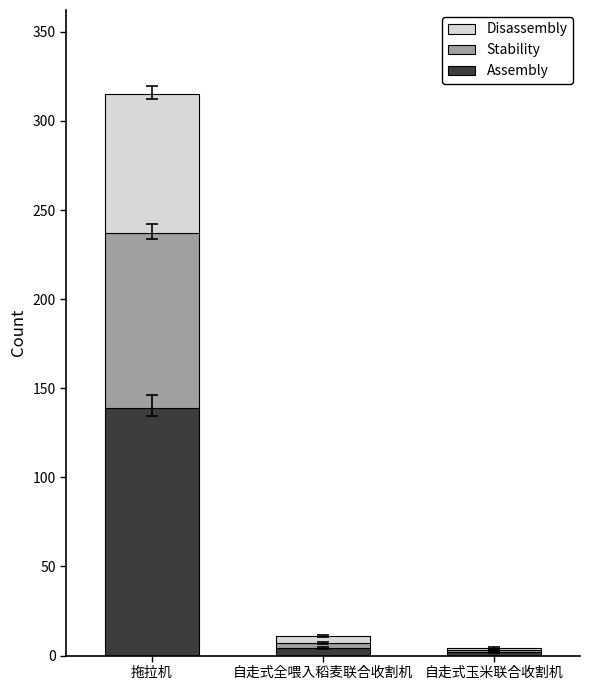

True or false: Assembly has a value of 247 at 拖拉机.

False